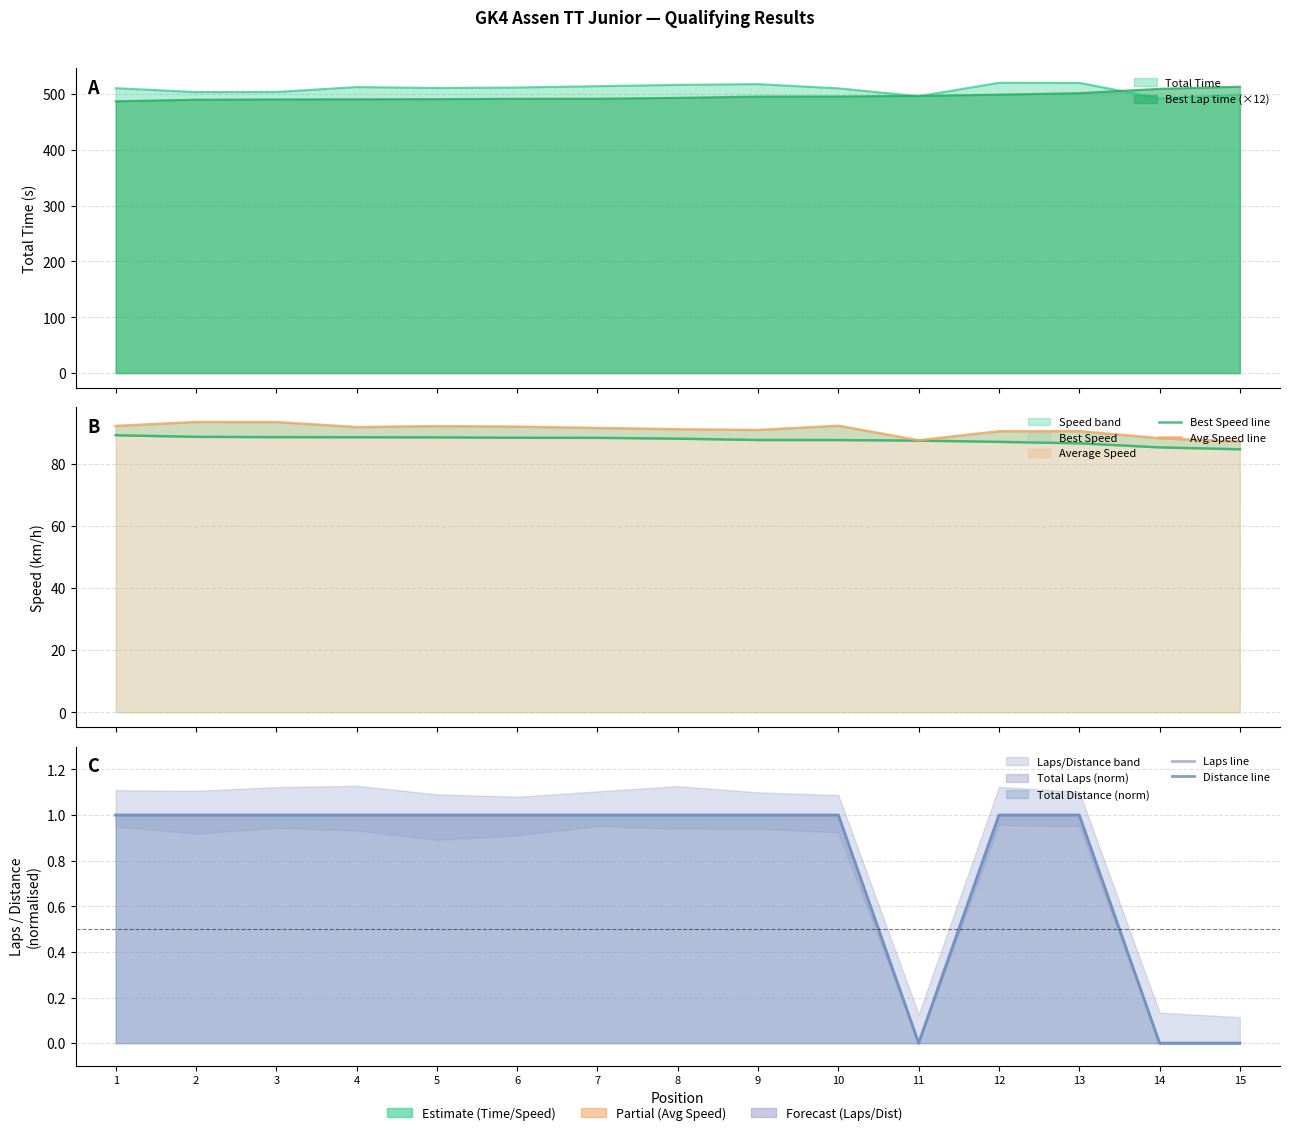

Which series has the largest total across all categories?

Avg Speed line